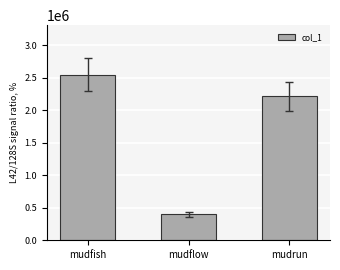

What value does the data have at mudrun?

2215076